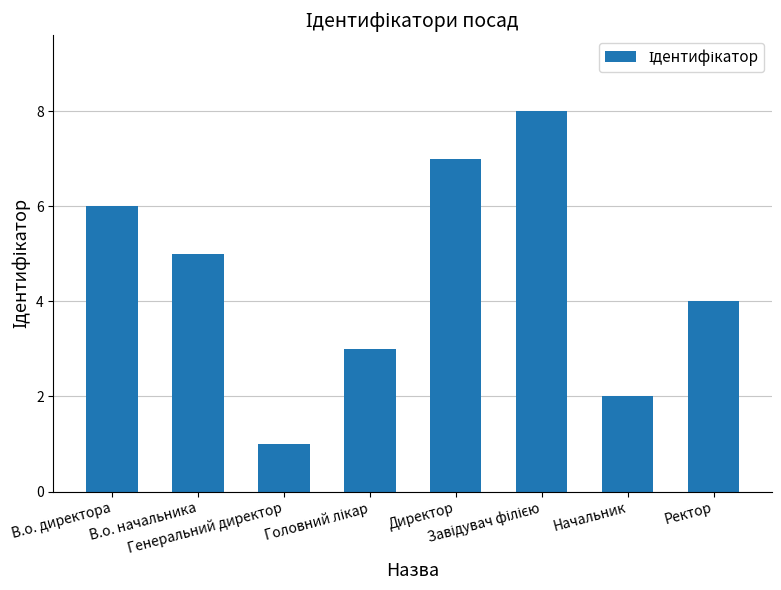

What is the maximum value shown in the chart?

8